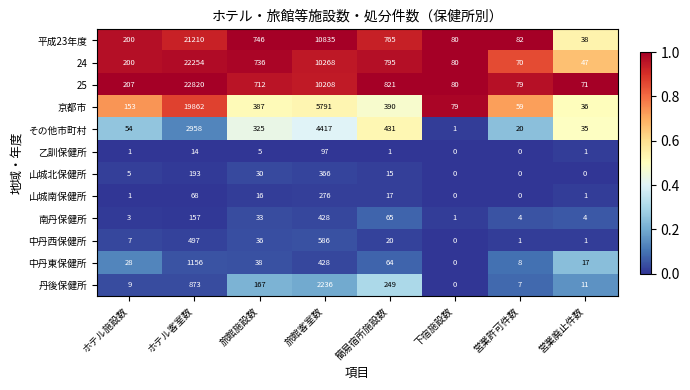

The value of 25 at ホテル客室数 is 31516. True or false?

False